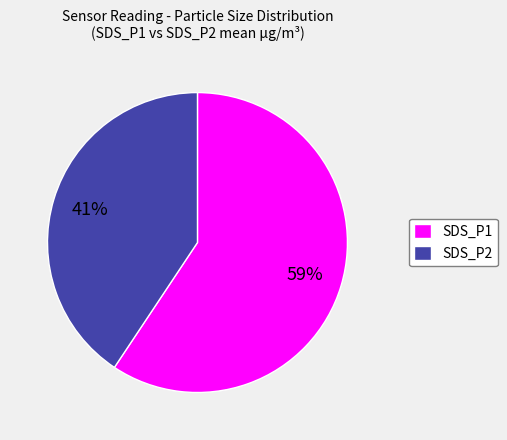

Which slice is the largest?

SDS_P1